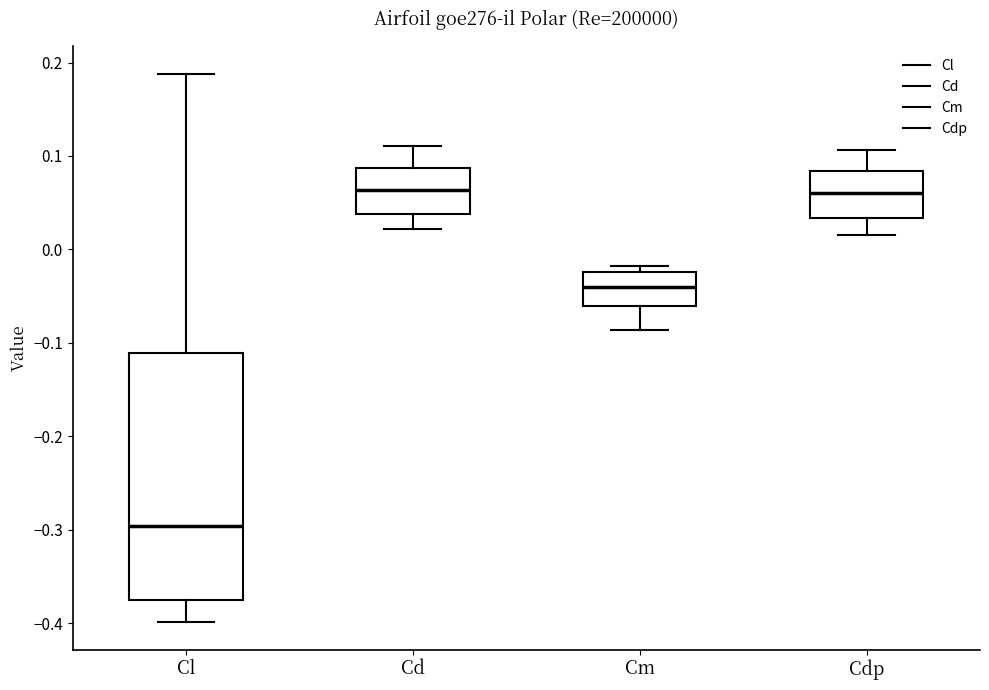

Comparing the boxes themselves (not the whiskers), which one is the tallest?

Cl